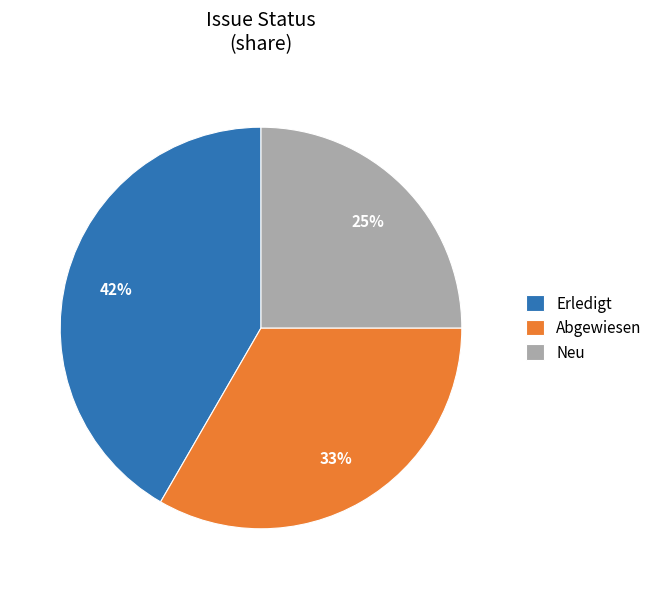

Do Erledigt and Neu together represent more than half of the pie?

Yes